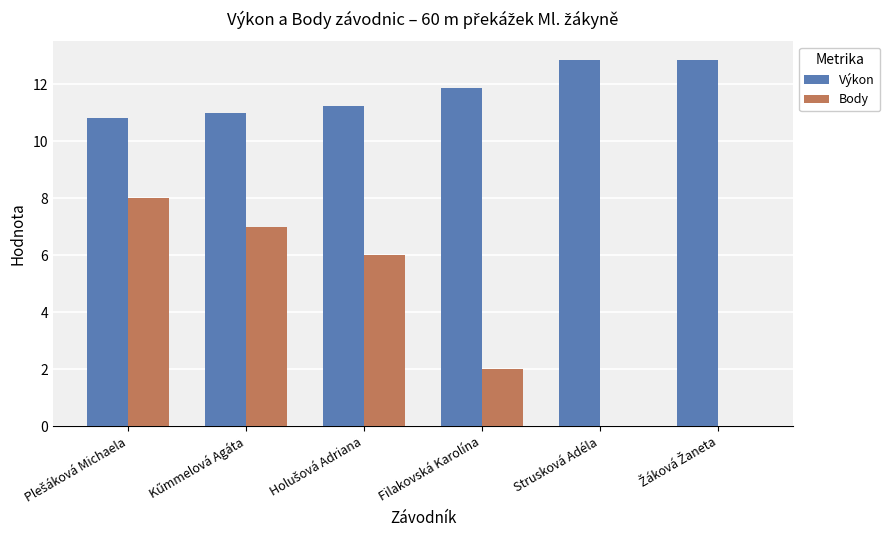

How many categories are shown in the chart?

6